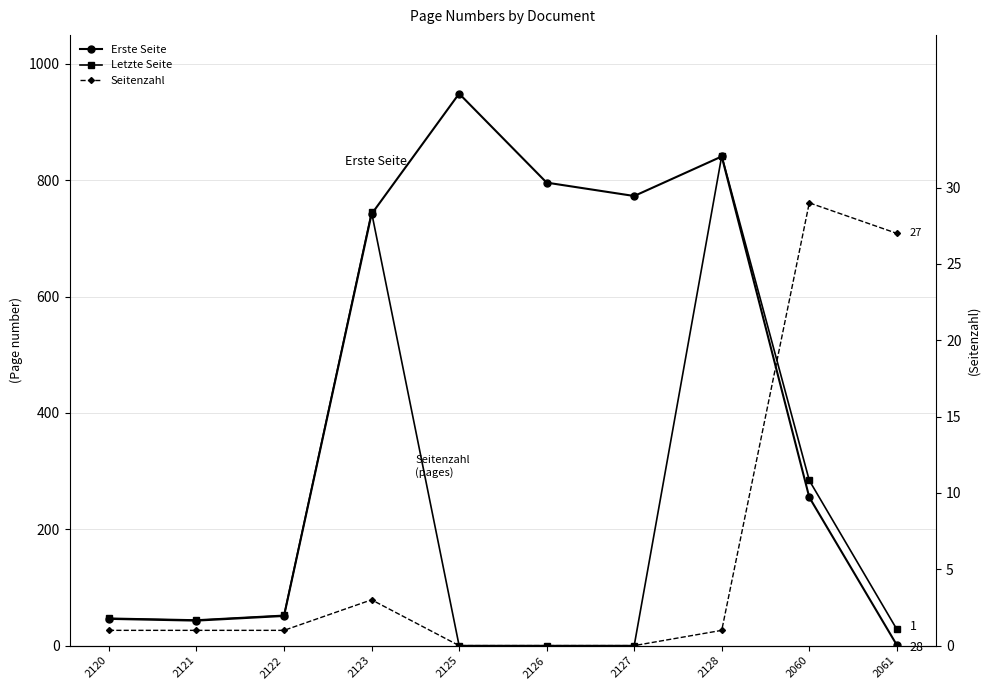

Which label corresponds to the smallest value in the chart?

2125